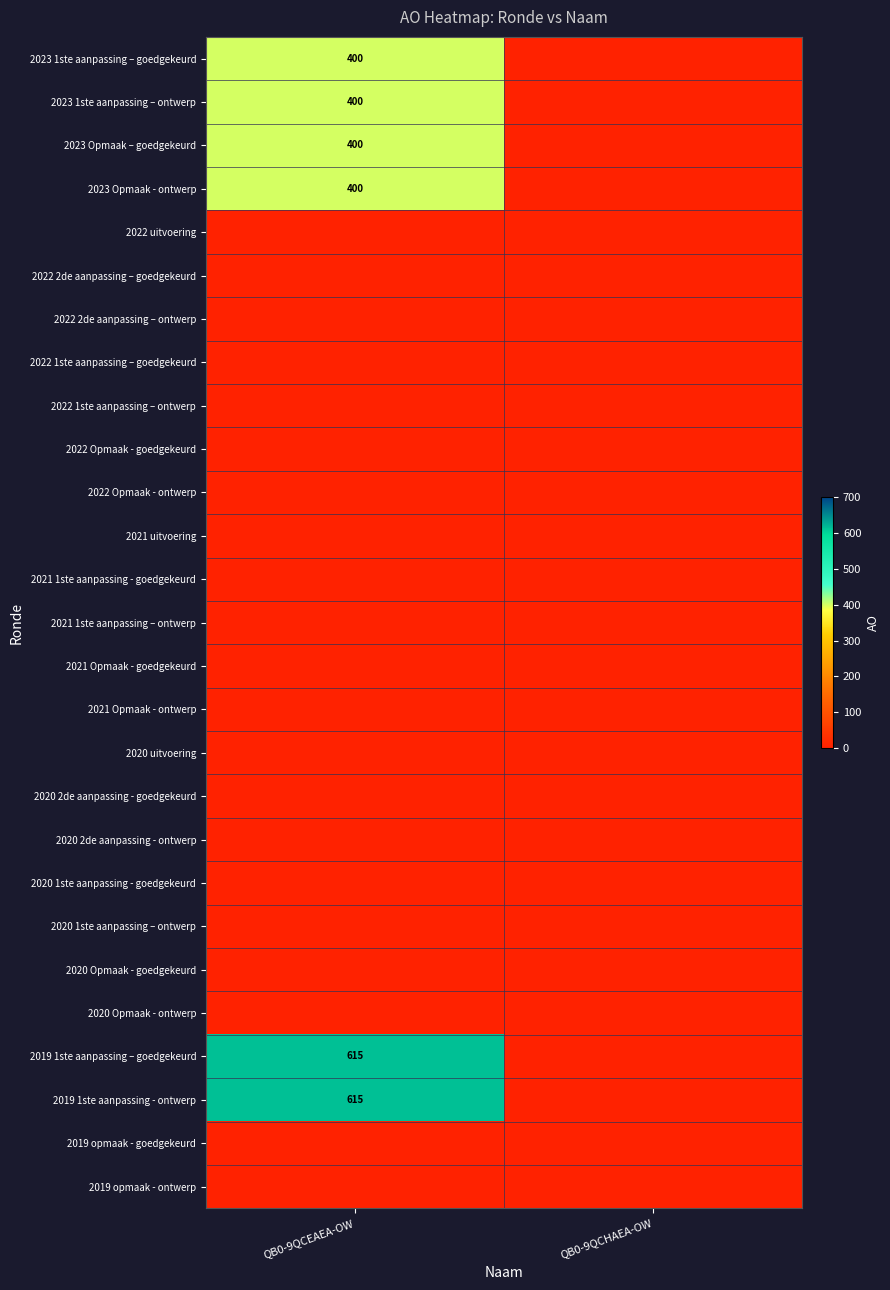

List the series in order of their peak value, highest first.

2019 1ste aanpassing – goedgekeurd, 2019 1ste aanpassing - ontwerp, 2023 1ste aanpassing – goedgekeurd, 2023 1ste aanpassing – ontwerp, 2023 Opmaak – goedgekeurd, 2023 Opmaak - ontwerp, 2022 uitvoering, 2022 2de aanpassing – goedgekeurd, 2022 2de aanpassing – ontwerp, 2022 1ste aanpassing – goedgekeurd, 2022 1ste aanpassing – ontwerp, 2022 Opmaak - goedgekeurd, 2022 Opmaak - ontwerp, 2021 uitvoering, 2021 1ste aanpassing - goedgekeurd, 2021 1ste aanpassing – ontwerp, 2021 Opmaak - goedgekeurd, 2021 Opmaak - ontwerp, 2020 uitvoering, 2020 2de aanpassing - goedgekeurd, 2020 2de aanpassing - ontwerp, 2020 1ste aanpassing - goedgekeurd, 2020 1ste aanpassing – ontwerp, 2020 Opmaak - goedgekeurd, 2020 Opmaak - ontwerp, 2019 opmaak - goedgekeurd, 2019 opmaak - ontwerp